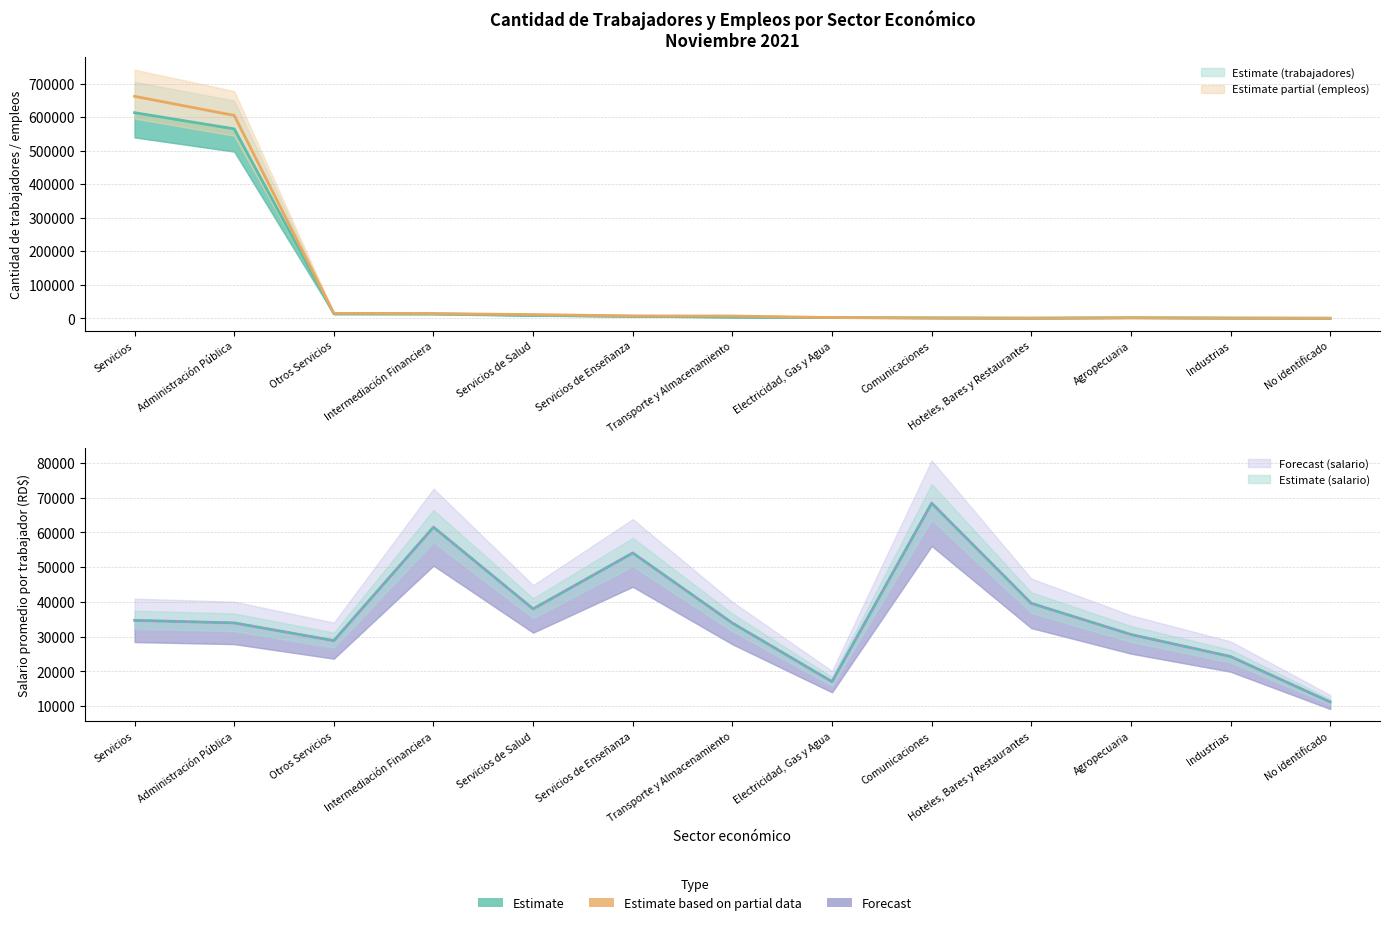

What is the value of the Salario promedio (RD$) point at the 11th from the left?

30606.3